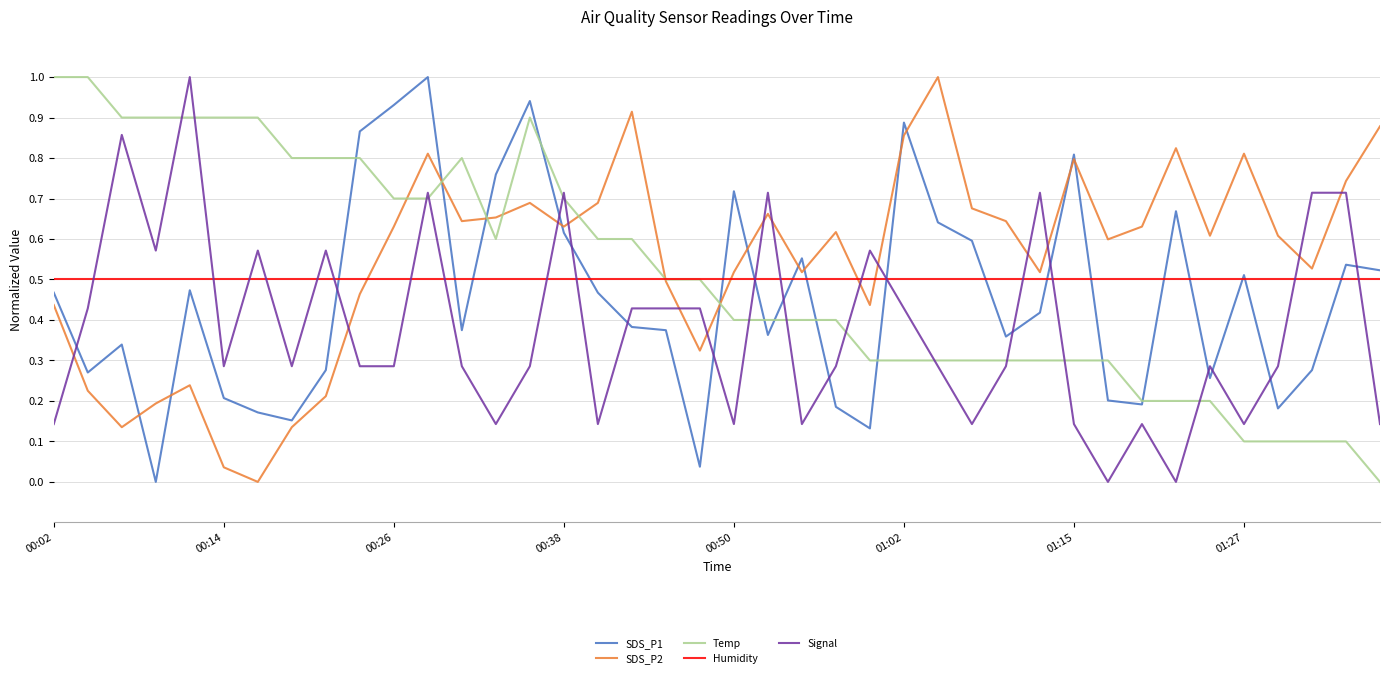

True or false: SDS_P2 and Signal intersect in this chart.

True